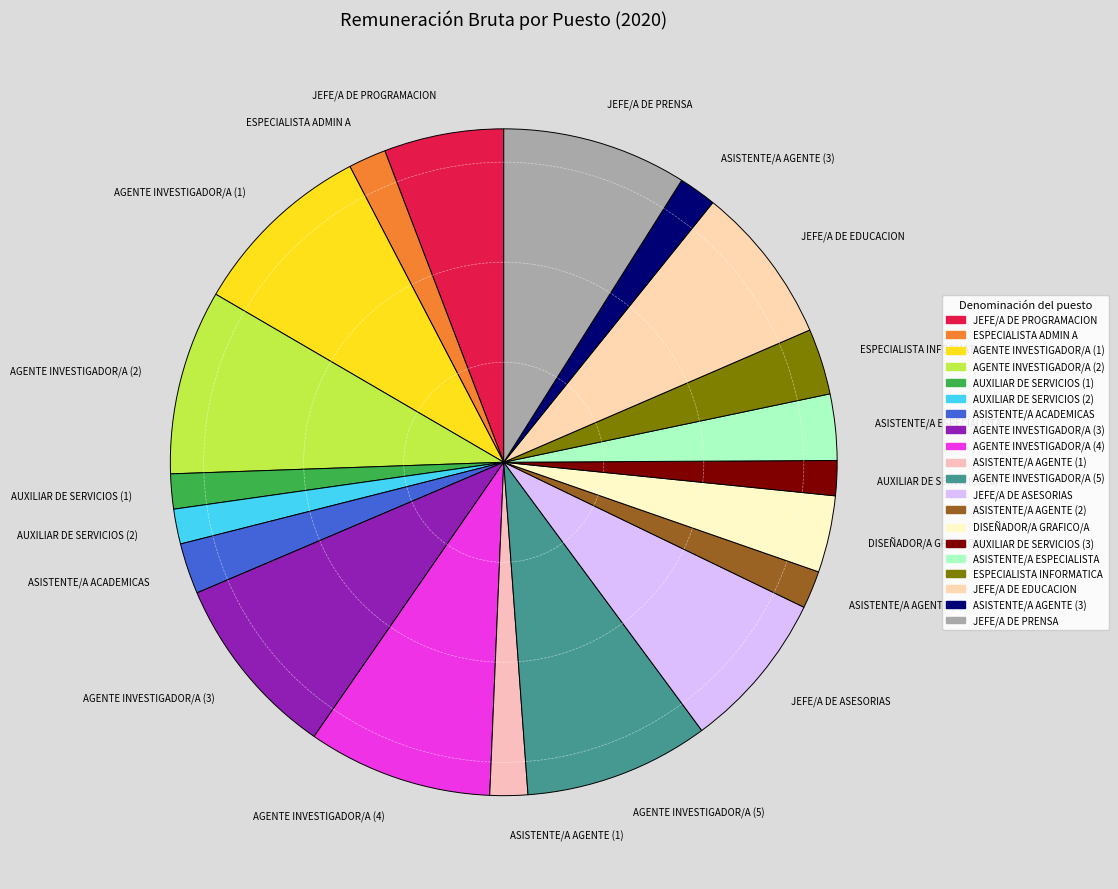

What is the ratio of the value at AGENTE INVESTIGADOR/A (2) to the value at AUXILIAR DE SERVICIOS (3)?

5.3